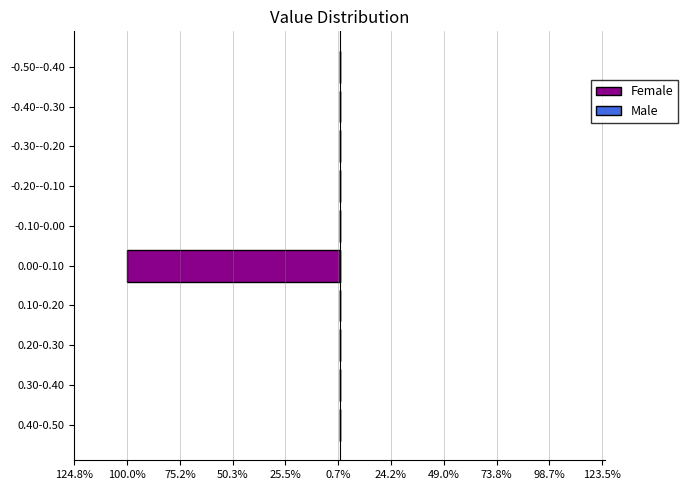

Are the bars horizontal?

Yes